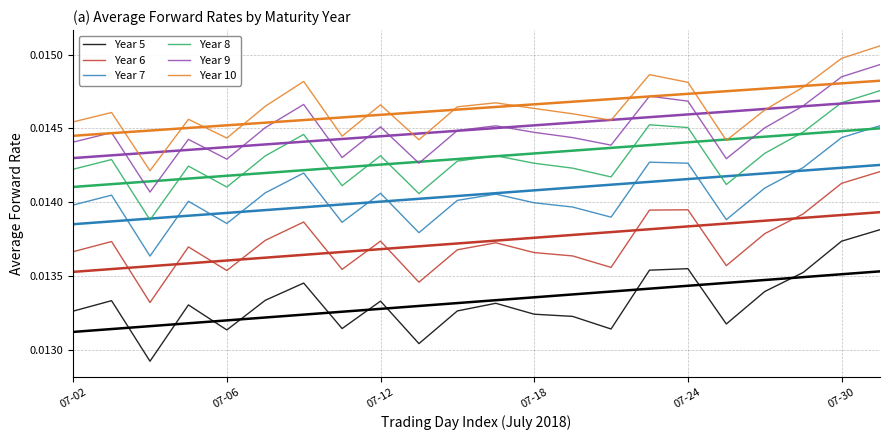

True or false: Year 5 and Year 9 intersect in this chart.

False